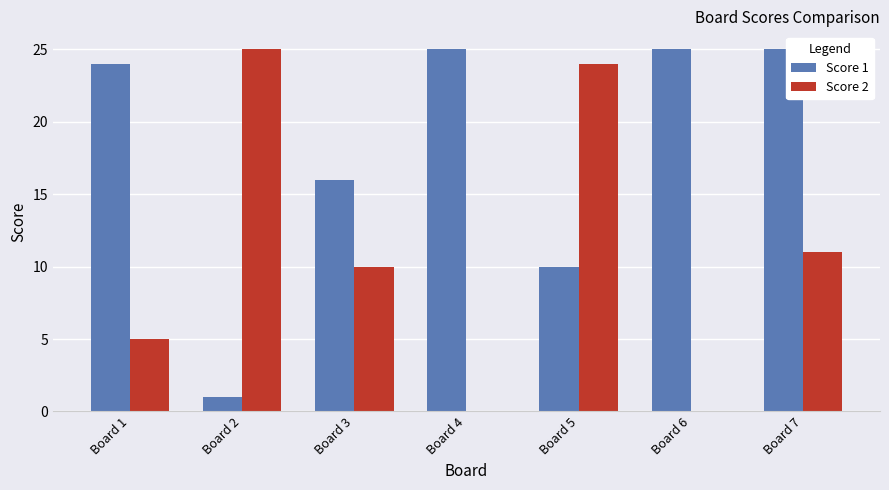

Are the bars grouped side by side (vs. stacked)?

Yes